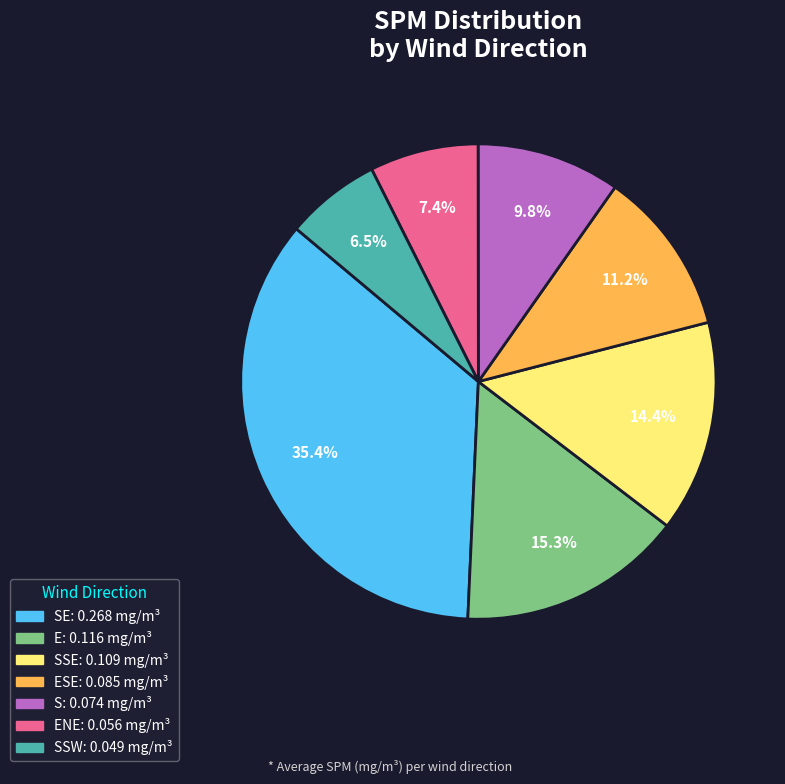

To the nearest percent, what is the average slice percentage?

14%